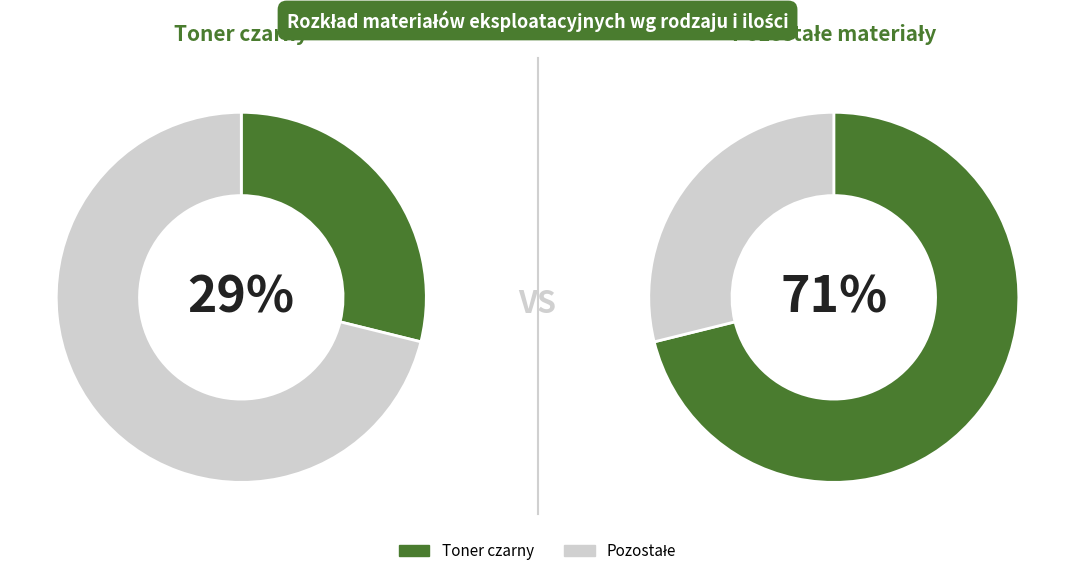

Which category has the biggest portion of the pie?

Toner czarny